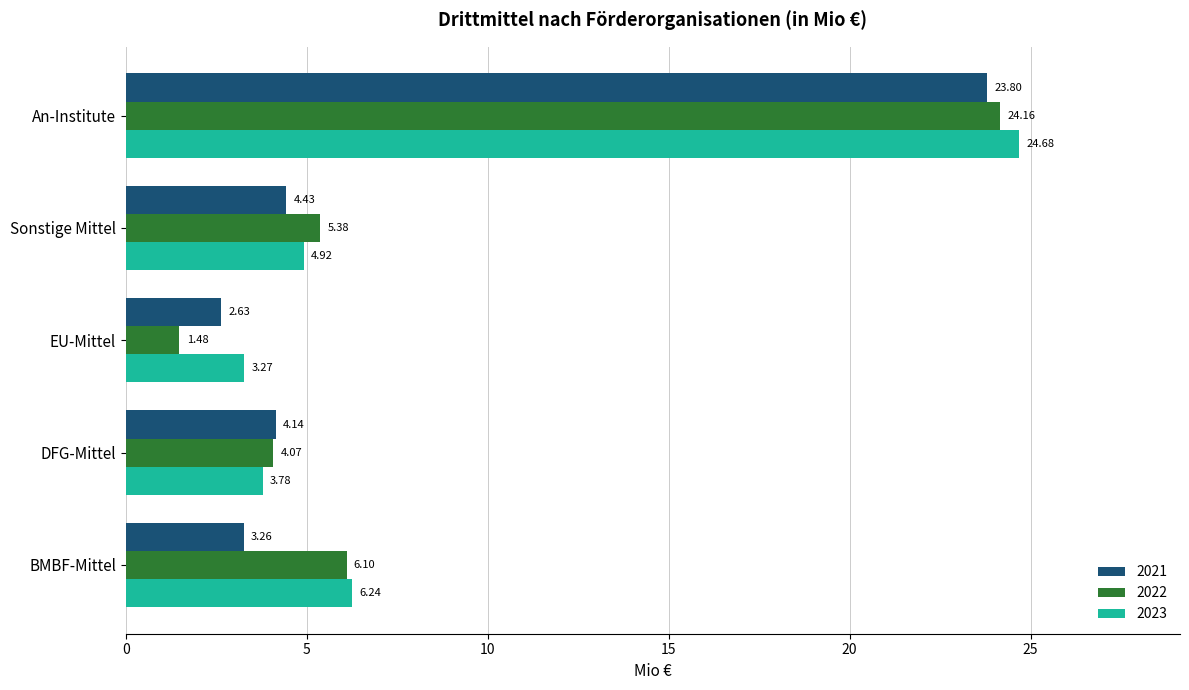

What is the average value of the 2021 series?

7.7